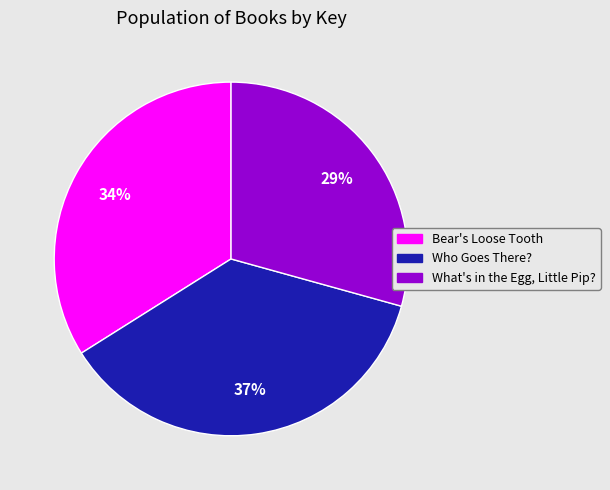

Approximately how many times larger is the value at What's in the Egg, Little Pip? compared to Who Goes There??

0.8